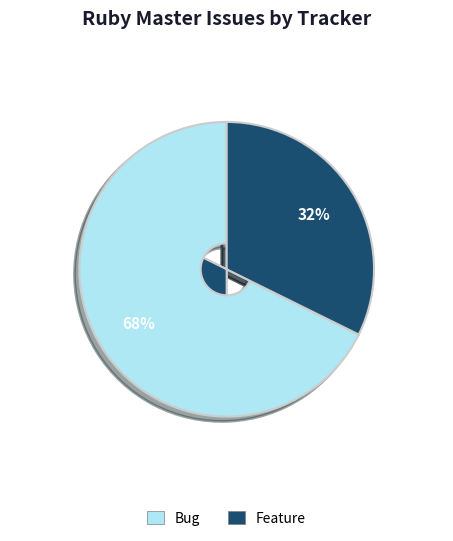

Is there any slice that represents more than half of the pie?

Yes